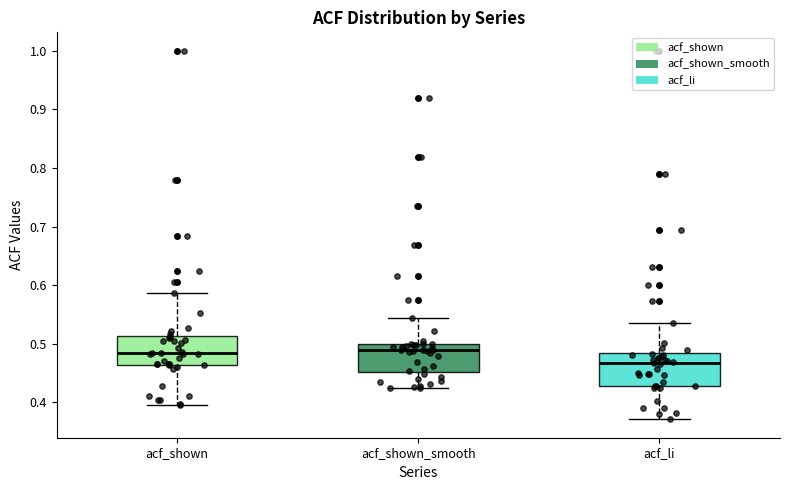

Where is the upper edge of the box for acf_shown on the y-axis? The values are not printed on the chart, so give them approximately, as read against the axis.

0.51